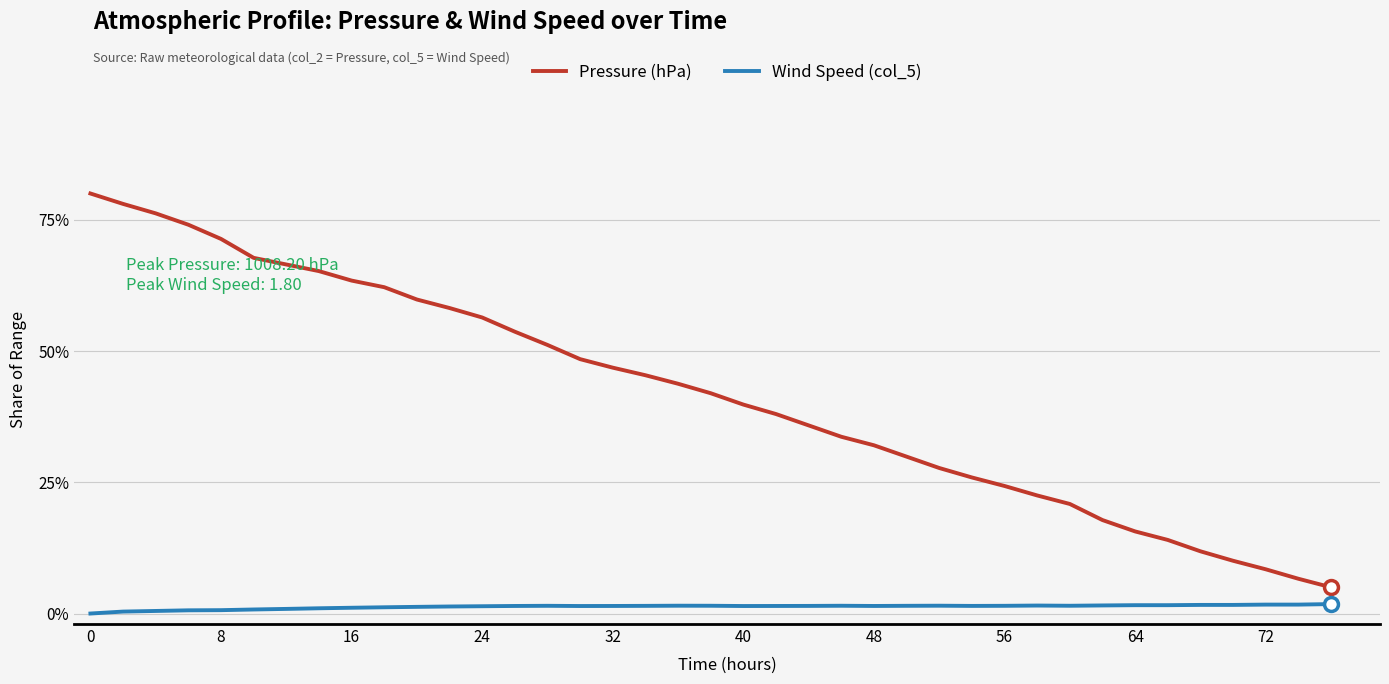

Rank the series by their maximum value, from lowest to highest.

Wind Speed (col_5), Pressure (hPa)